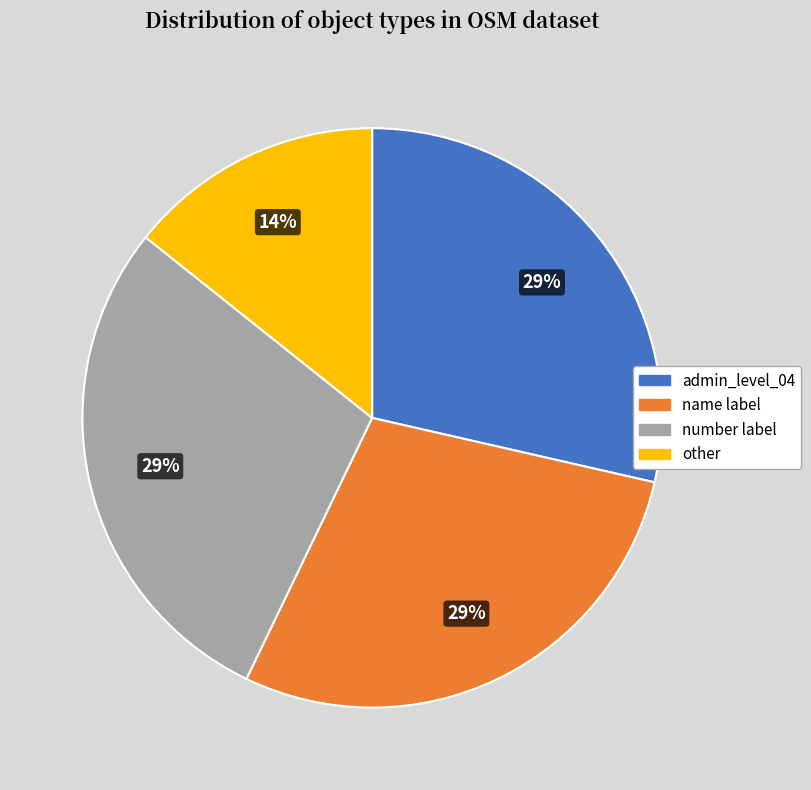

Does any single category account for the majority?

No